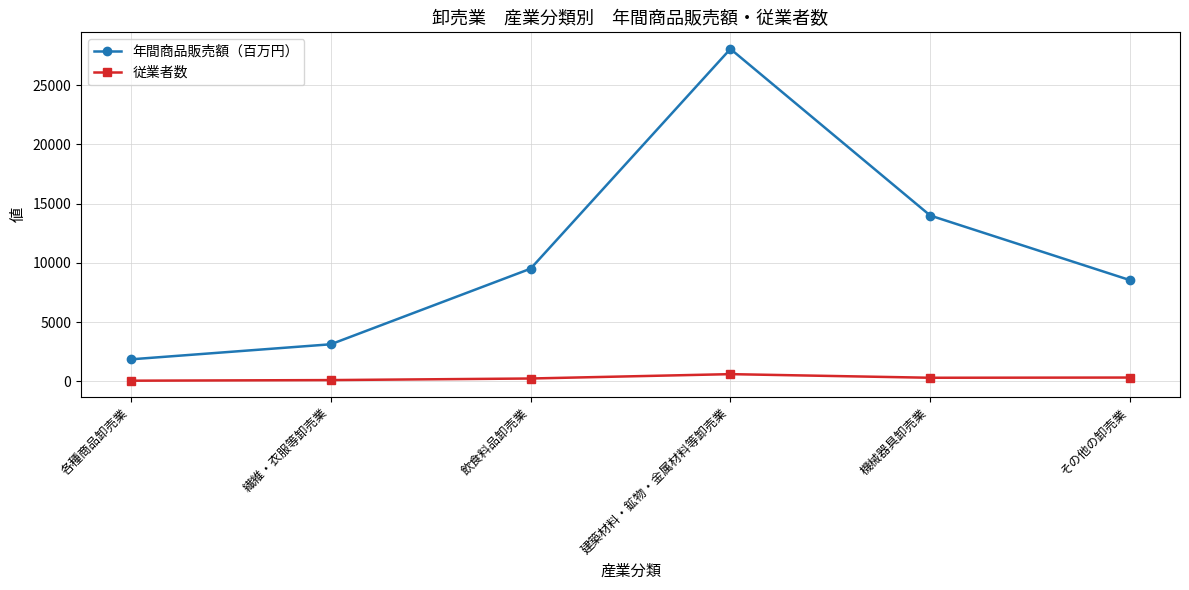

What are all the series names shown in the legend?

年間商品販売額（百万円）, 従業者数